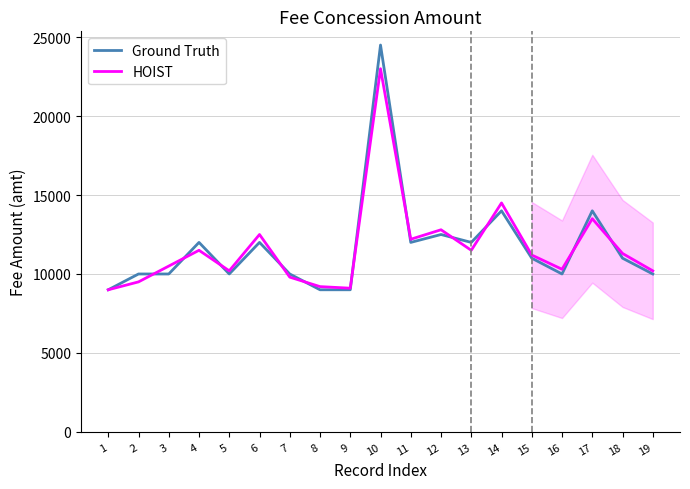

At which category is the sum across all series the highest?

10